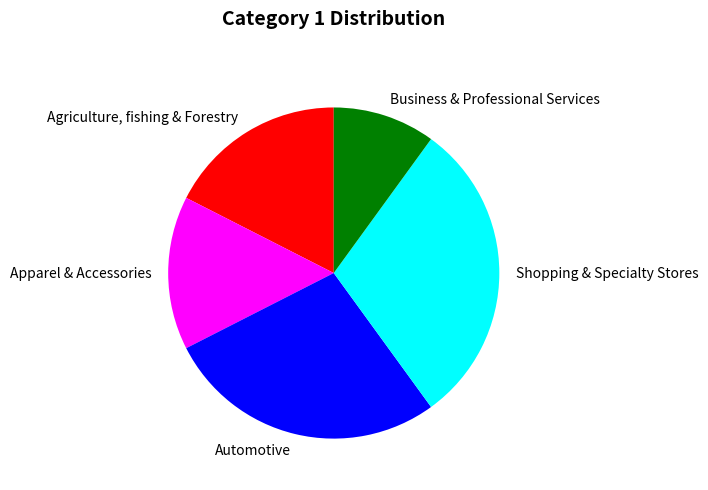

Rank the categories by value from lowest to highest.

Business & Professional Services, Apparel & Accessories, Agriculture, fishing & Forestry, Automotive, Shopping & Specialty Stores